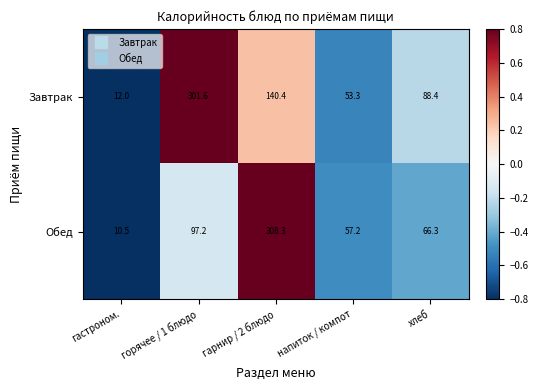

Reading left to right, list all the values displayed in this chart.

Завтрак: гастроном.=12.0	горячее / 1 блюдо=301.6	гарнир / 2 блюдо=140.4	напиток / компот=53.3	хлеб=88.4
Обед: гастроном.=10.5	горячее / 1 блюдо=97.2	гарнир / 2 блюдо=308.3	напиток / компот=57.2	хлеб=66.3